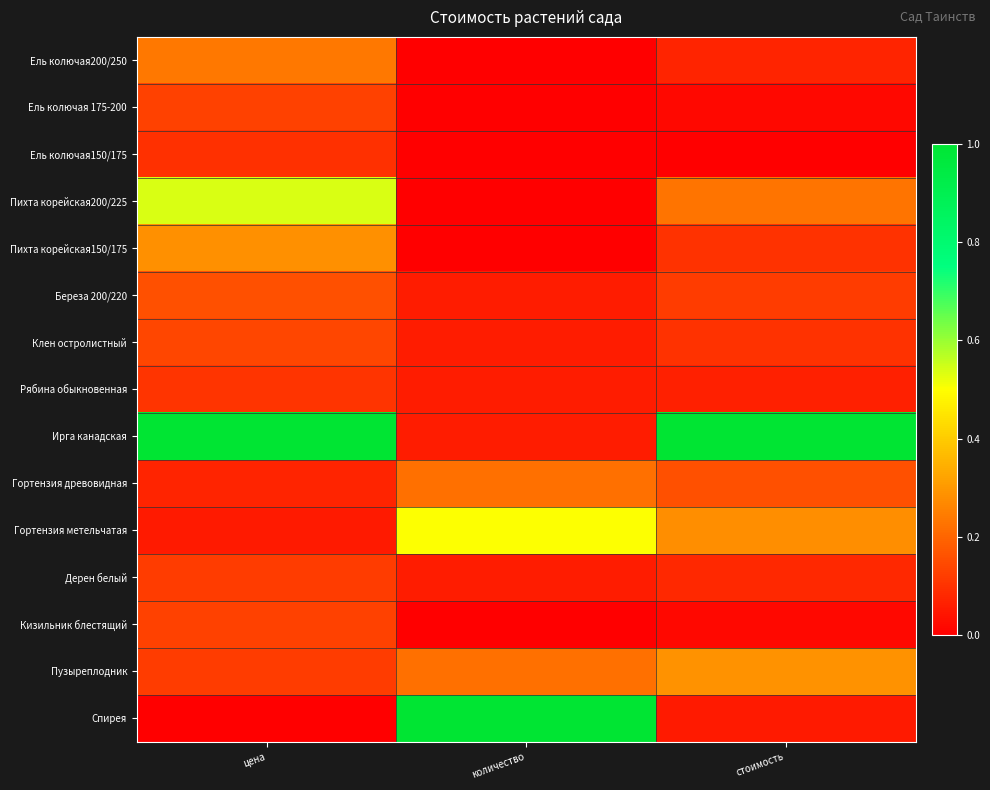

At which category does the chart reach its minimum across all series?

количество